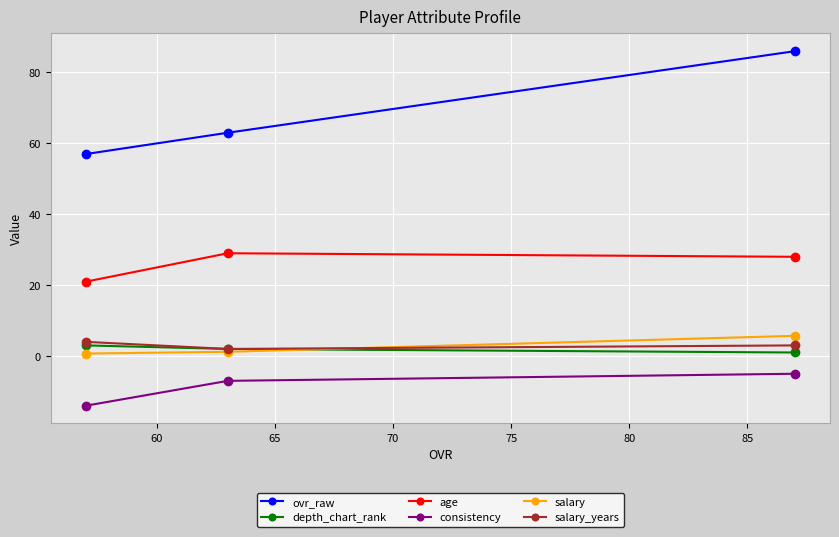

Which series has the widest spread of values?

ovr_raw